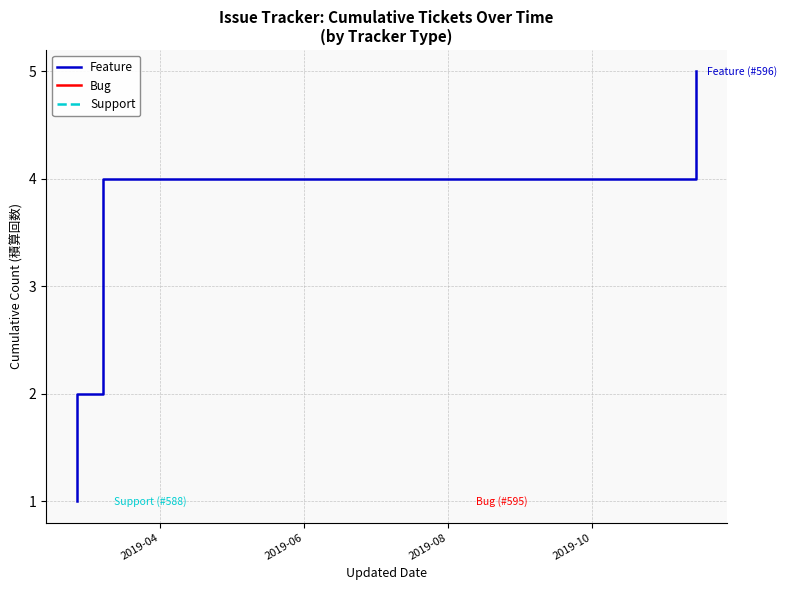

What is the maximum value shown in the chart?

5